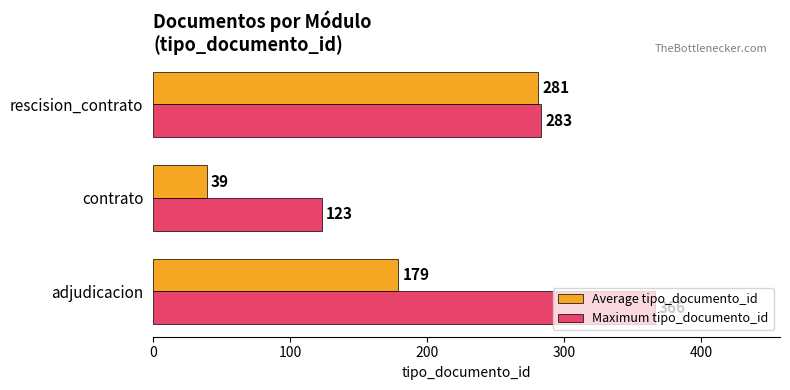

What is the smallest value displayed?

39